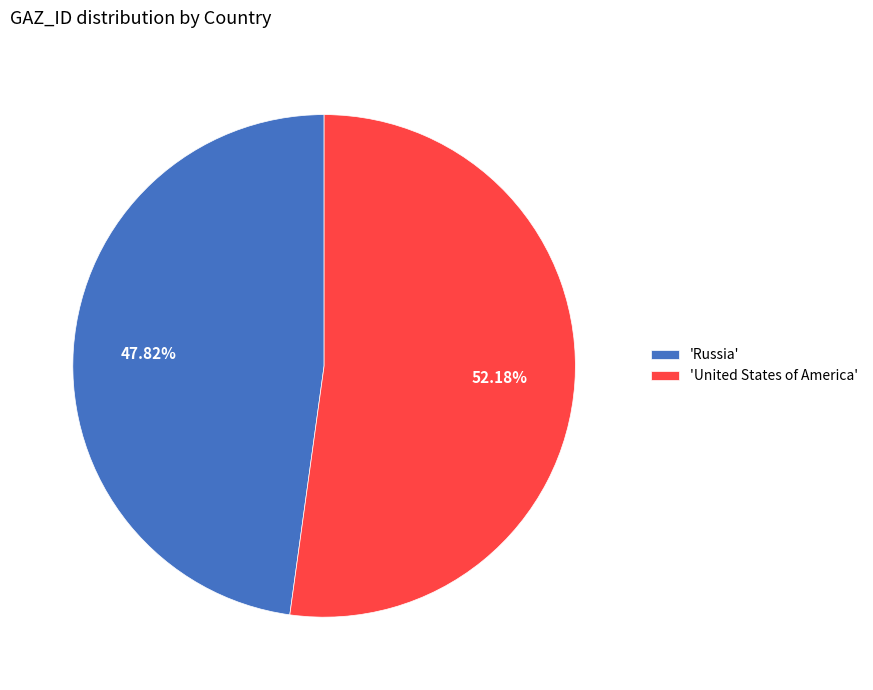

How many slices are in this pie chart?

2